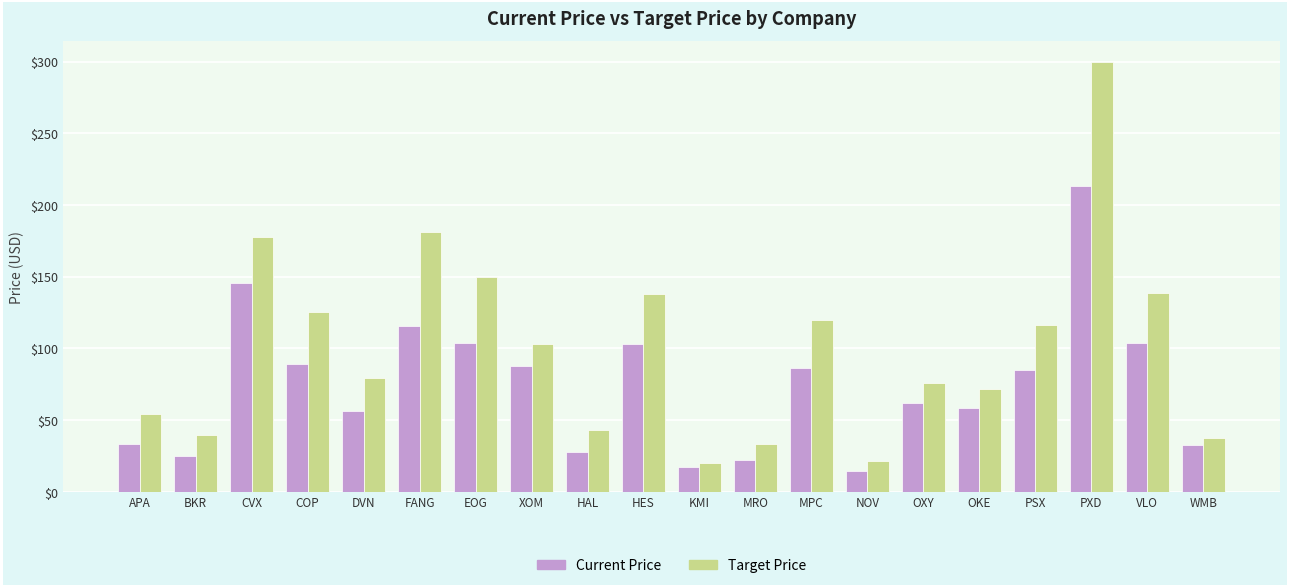

What is the label of the 17th bar from the left?

PSX